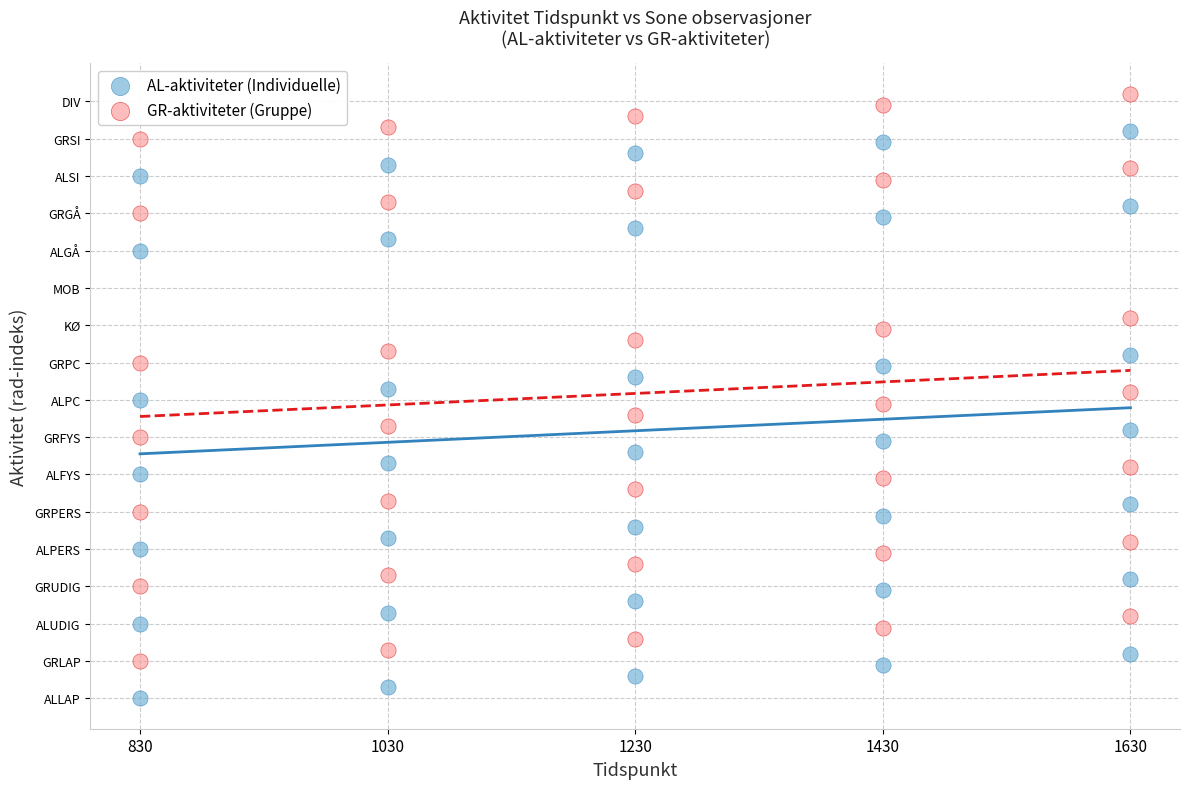

What are all the series names shown in the legend?

AL-aktiviteter (Individuelle), GR-aktiviteter (Gruppe)